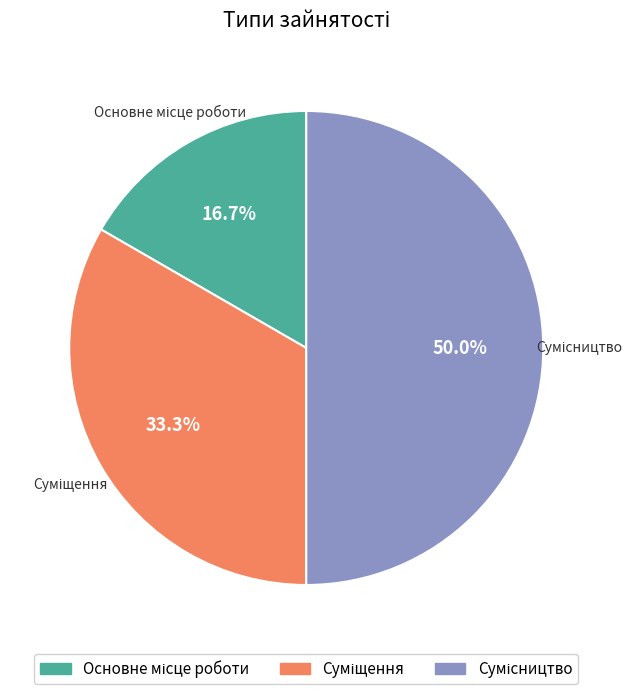

To the nearest percent, what is the combined percentage of Основне місце роботи and Сумісництво?

67%